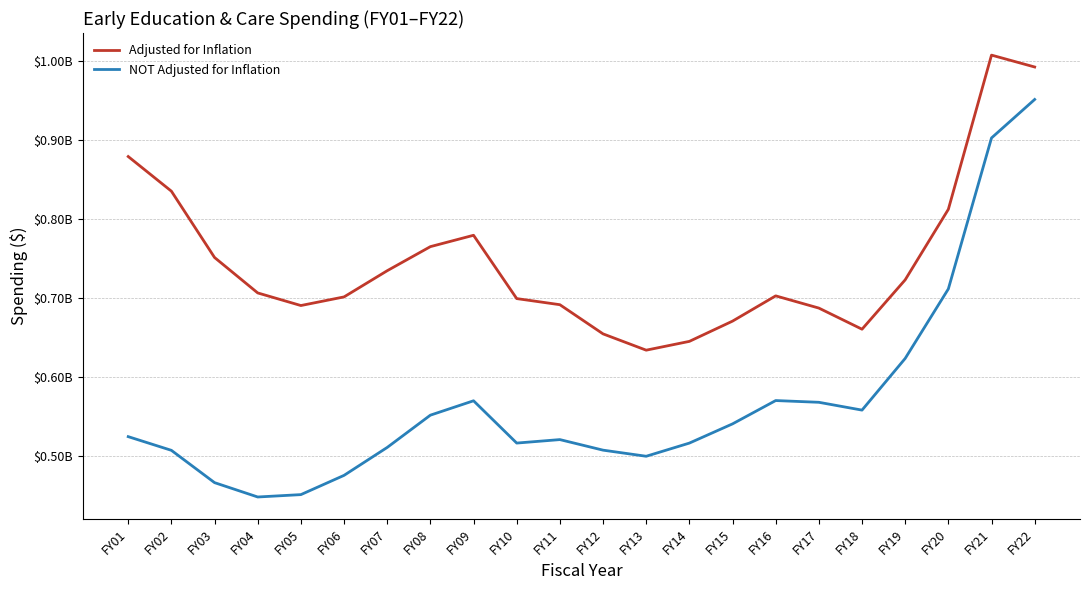

Is this an area chart (filled region under the line)?

No